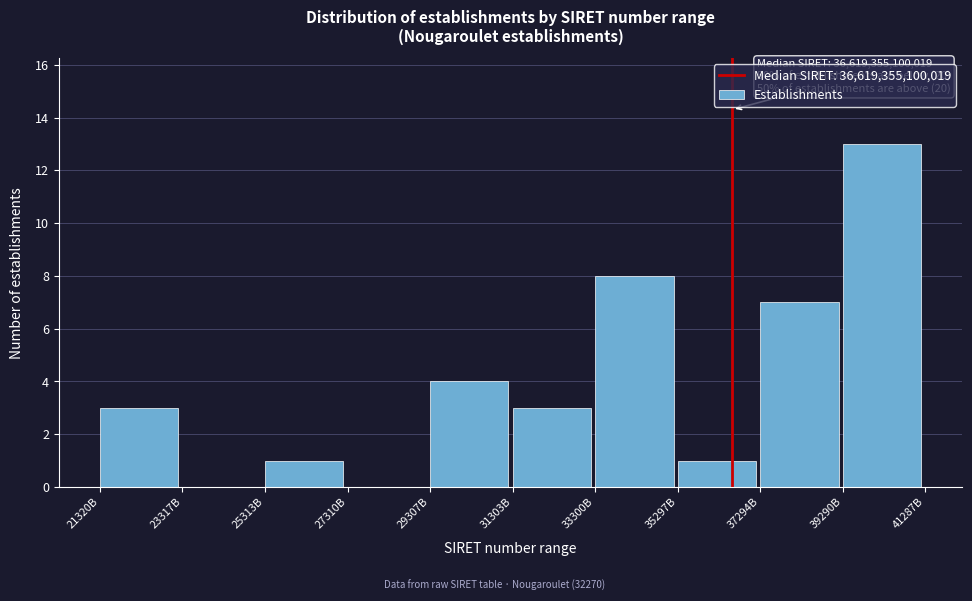

Reading left to right, extract all data points from this chart.

21320B=3	23317B=0	25313B=1	27310B=0	29307B=4	31303B=3	33300B=8	35297B=1	37294B=7	39290B=13